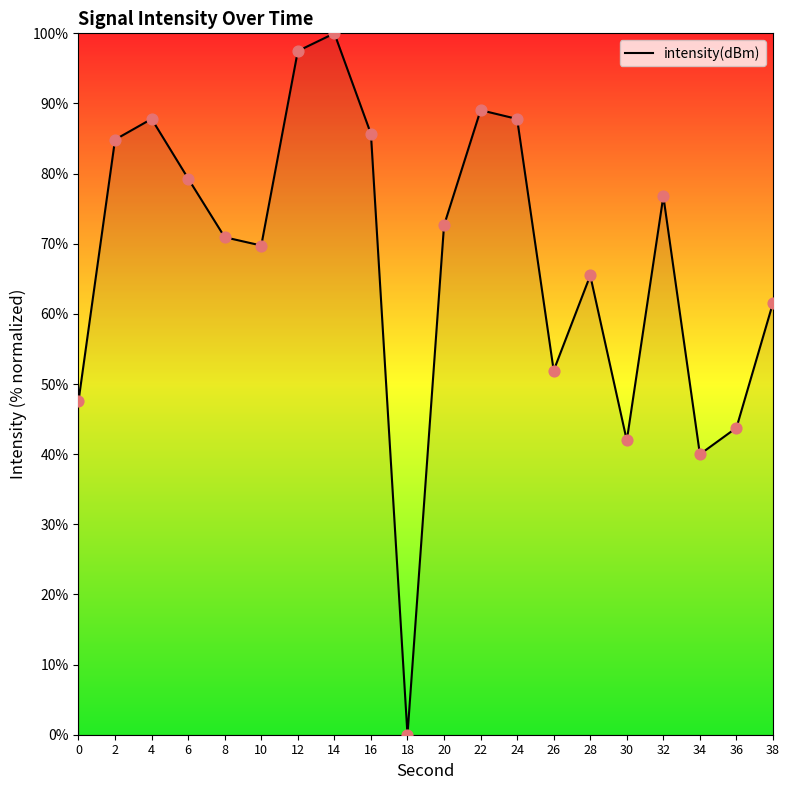

Approximately how many times larger is the value at 16 compared to 8?

1.2